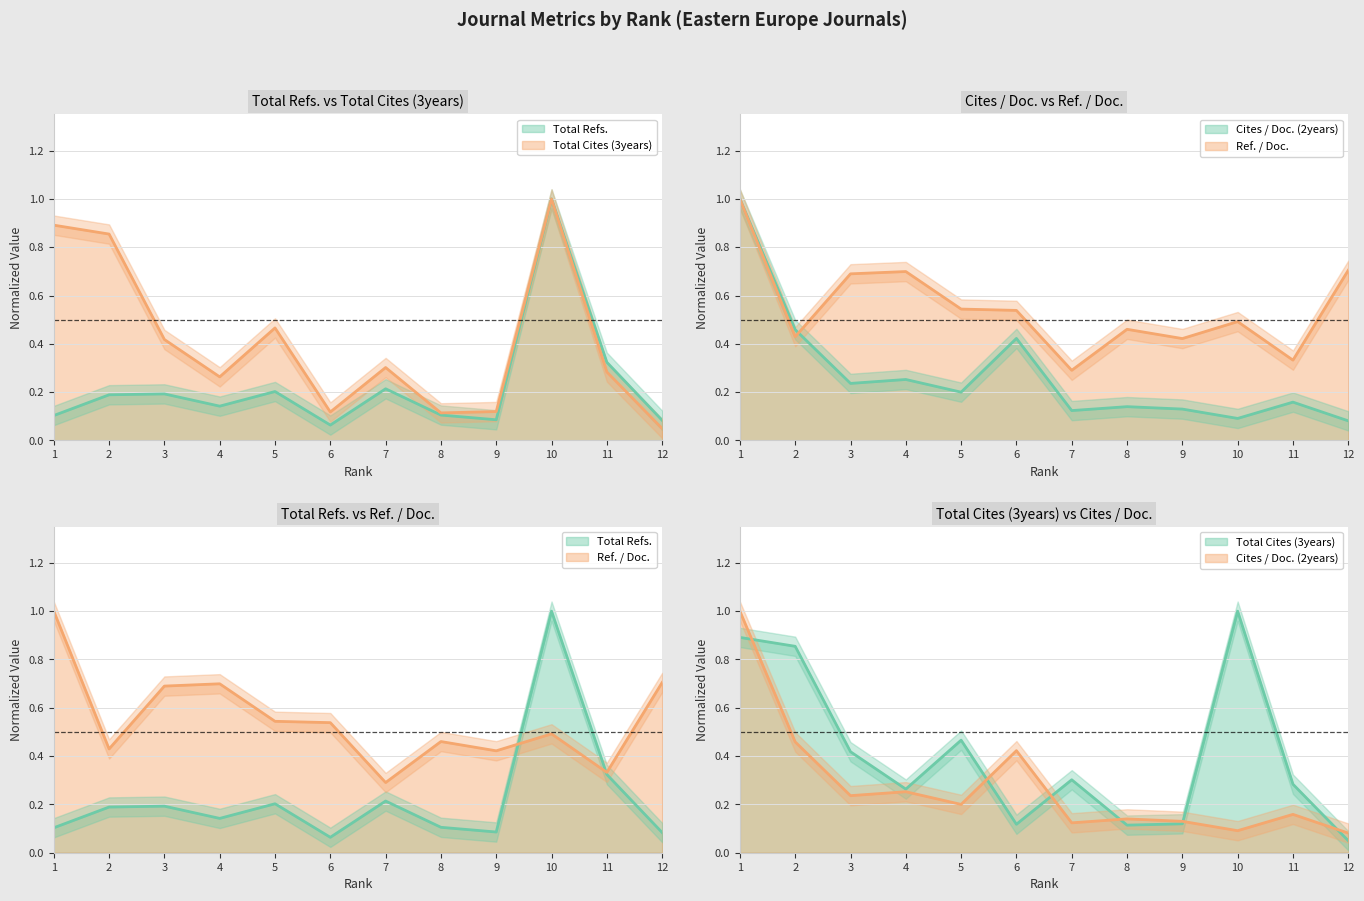

The Ref. / Doc. series shows 0.7 at 3. True or false?

True